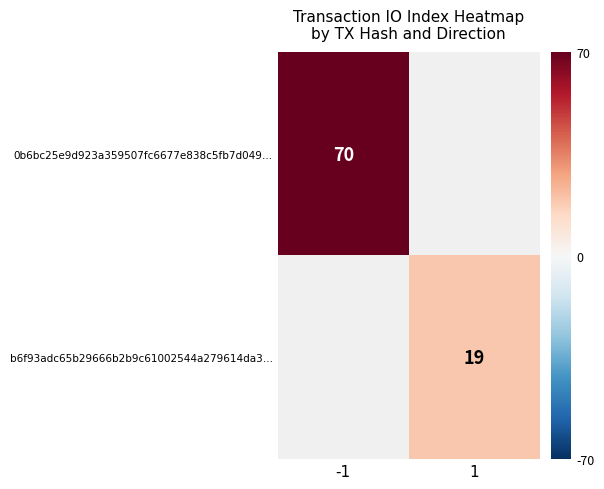

The 0b6bc25e9d923a359507fc6677e838c5fb7d049… series shows 70 at -1. True or false?

True